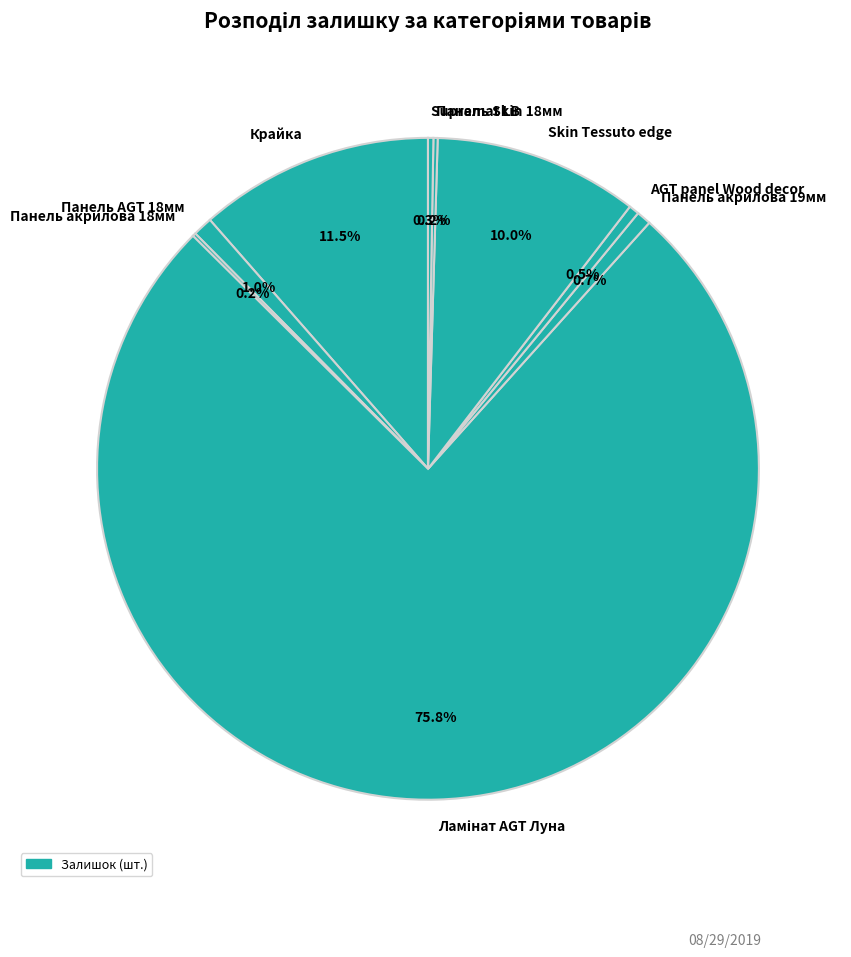

What percentage do Панель AGT 18мм and AGT panel Wood decor together represent?

1.5%